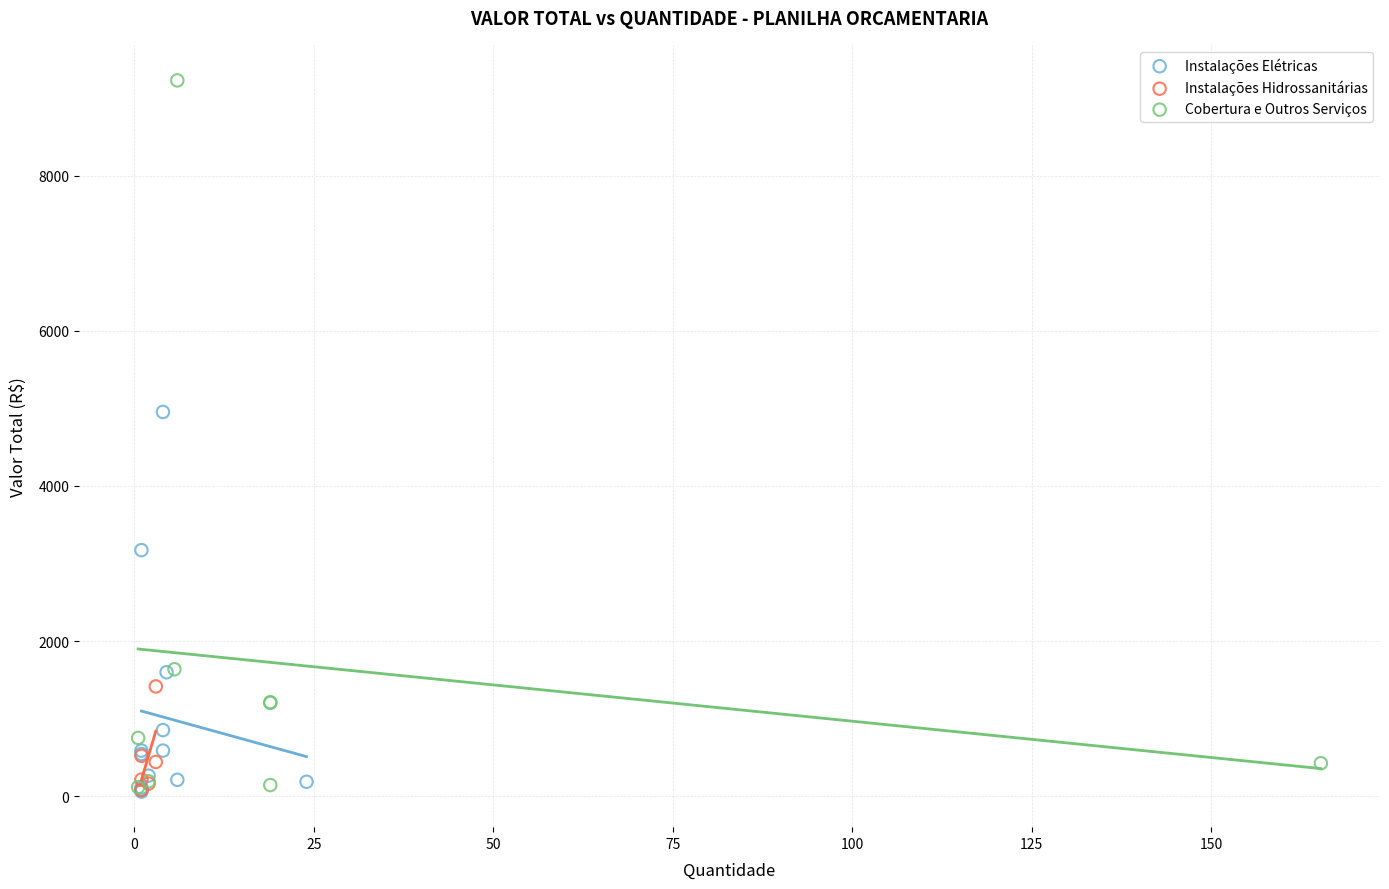

Which series reaches the maximum Y coordinate?

Cobertura e Outros Serviços